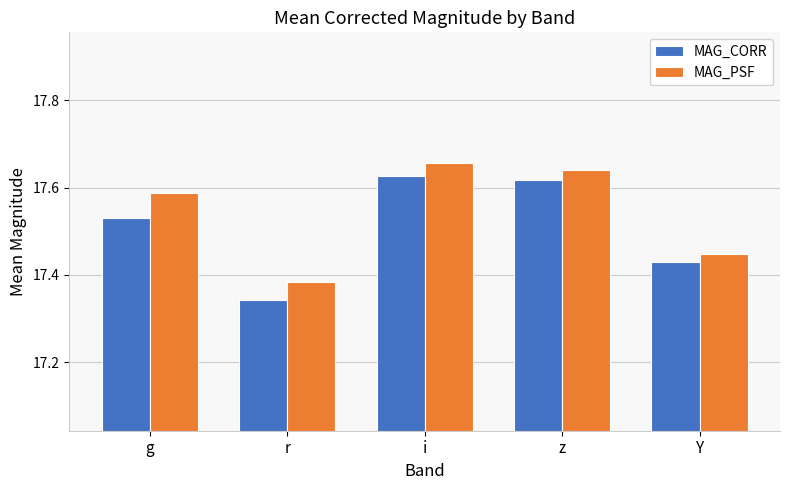

What is the label of the 2nd bar from the left?

r